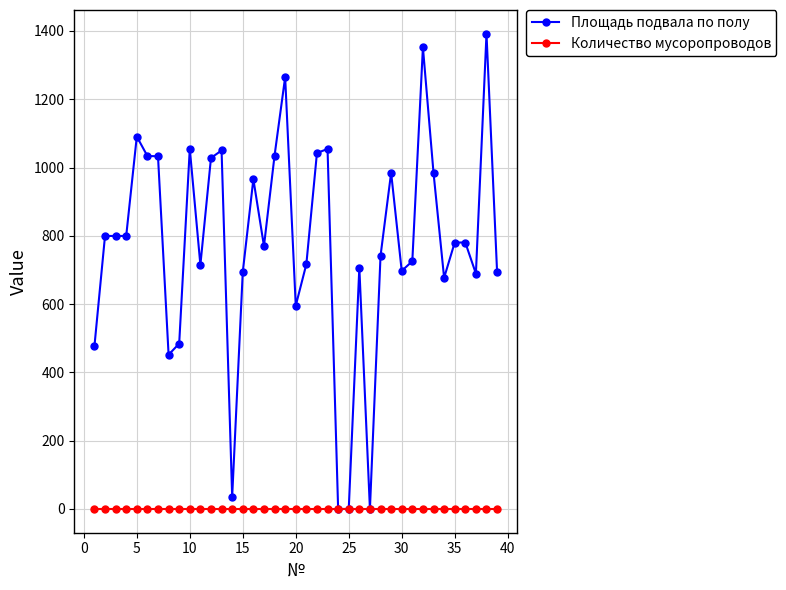

Which series has the widest spread of values?

Площадь подвала по полу